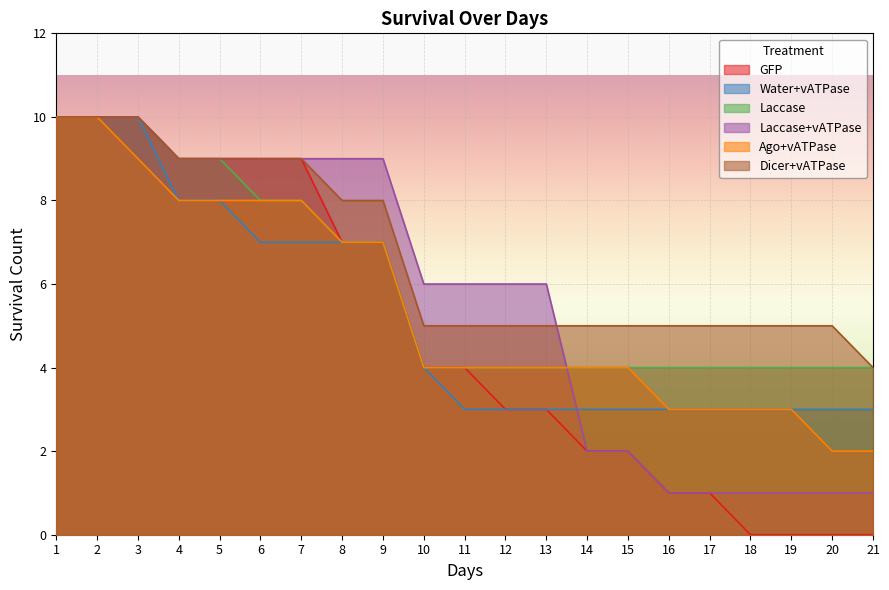

Does the chart display data point markers on the line(s)?

No